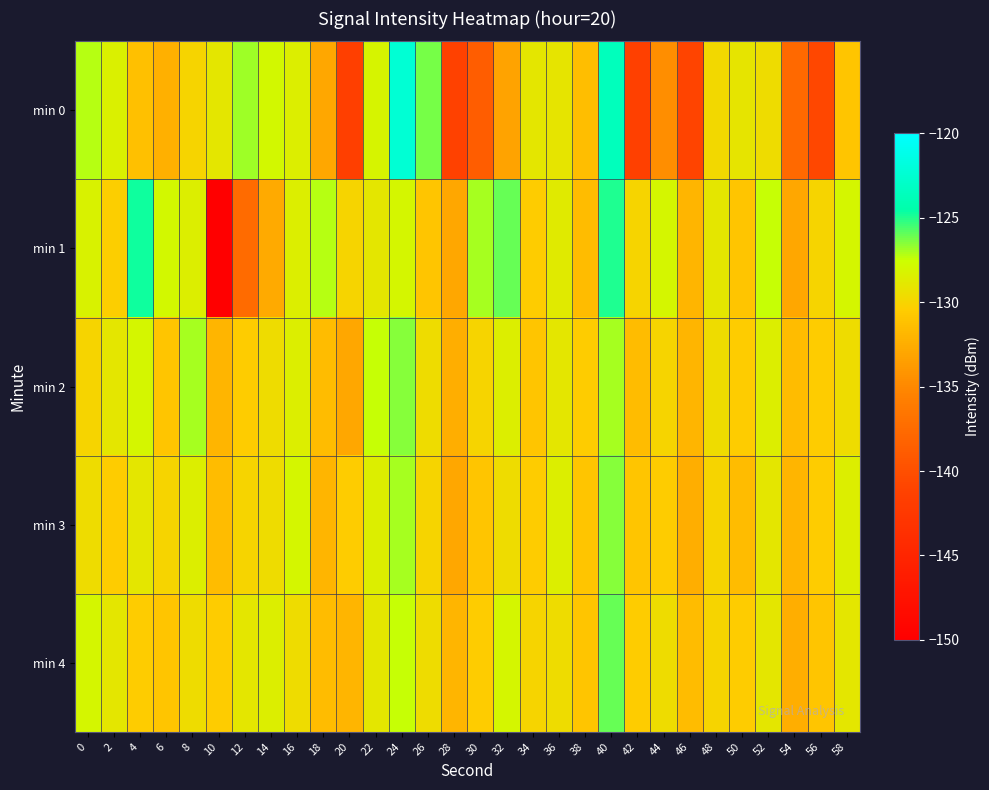

Reading left to right, what are all the values shown in this chart?

min 0: 0=-127.3	2=-128.4	4=-131.3	6=-132.3	8=-130.0	10=-129.0	12=-126.9	14=-127.9	16=-128.5	18=-133.0	20=-141.6	22=-128.2	24=-122.3	26=-126.3	28=-141.2	30=-138.6	32=-133.2	34=-128.9	36=-129.1	38=-131.4	40=-123.6	42=-141.4	44=-134.5	46=-140.9	48=-129.8	50=-129.1	52=-129.5	54=-137.6	56=-140.7	58=-131.0
min 1: 0=-128.3	2=-130.3	4=-124.8	6=-127.9	8=-128.5	10=-149.9	12=-137.5	14=-132.7	16=-128.5	18=-127.2	20=-130.0	22=-129.0	24=-128.0	26=-131.0	28=-133.0	30=-127.0	32=-126.0	34=-130.5	36=-128.8	38=-131.5	40=-125.0	42=-130.0	44=-128.0	46=-132.0	48=-129.0	50=-131.0	52=-127.5	54=-133.0	56=-130.0	58=-128.0
min 2: 0=-130.0	2=-129.0	4=-128.0	6=-131.0	8=-127.0	10=-132.0	12=-130.5	14=-129.5	16=-128.5	18=-131.5	20=-133.0	22=-127.5	24=-126.5	26=-129.5	28=-132.5	30=-130.0	32=-128.5	34=-131.0	36=-129.0	38=-130.5	40=-127.0	42=-131.5	44=-130.0	46=-132.0	48=-129.5	50=-130.5	52=-128.5	54=-131.5	56=-130.5	58=-129.5
min 3: 0=-129.5	2=-130.5	4=-129.0	6=-130.0	8=-128.5	10=-131.5	12=-130.0	14=-129.5	16=-128.0	18=-132.0	20=-130.5	22=-128.5	24=-127.0	26=-130.0	28=-133.0	30=-131.0	32=-129.5	34=-130.5	36=-128.5	38=-131.0	40=-126.5	42=-131.0	44=-130.5	46=-132.5	48=-130.0	50=-131.5	52=-129.0	54=-132.0	56=-130.5	58=-128.5
min 4: 0=-128.0	2=-129.0	4=-130.5	6=-131.0	8=-129.5	10=-130.5	12=-129.0	14=-128.5	16=-129.5	18=-131.5	20=-132.0	22=-129.0	24=-127.5	26=-129.5	28=-132.0	30=-130.5	32=-128.0	34=-130.0	36=-129.5	38=-131.0	40=-126.0	42=-130.5	44=-129.5	46=-131.5	48=-130.0	50=-130.5	52=-129.0	54=-132.5	56=-131.0	58=-129.0